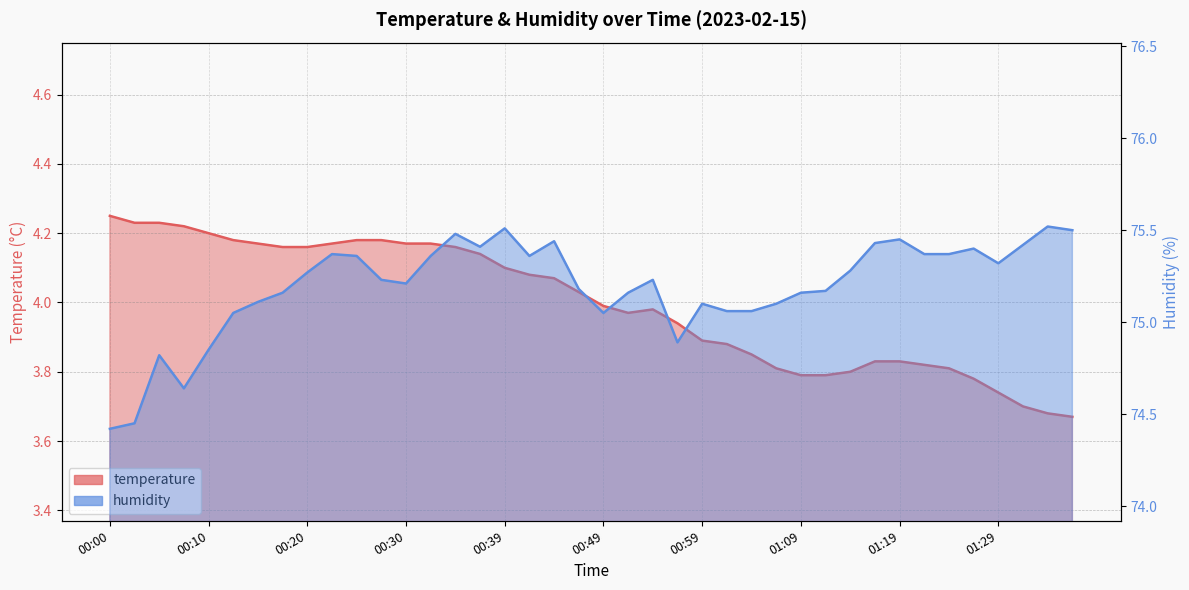

Reading left to right, list all the values displayed in this chart.

temperature: 00:00=4.2	00:02=4.2	00:05=4.2	00:07=4.2	00:10=4.2	00:12=4.2	00:15=4.2	00:17=4.2	00:20=4.2	00:22=4.2	00:25=4.2	00:27=4.2	00:30=4.2	00:32=4.2	00:35=4.2	00:37=4.1	00:39=4.1	00:42=4.1	00:44=4.1	00:47=4.0	00:49=4.0	00:52=4.0	00:54=4.0	00:57=3.9	00:59=3.9	01:02=3.9	01:04=3.9	01:07=3.8	01:09=3.8	01:12=3.8	01:14=3.8	01:16=3.8	01:19=3.8	01:21=3.8	01:24=3.8	01:26=3.8	01:29=3.7	01:31=3.7	01:34=3.7	01:36=3.7
humidity: 00:00=74.4	00:02=74.5	00:05=74.8	00:07=74.6	00:10=74.8	00:12=75.0	00:15=75.1	00:17=75.2	00:20=75.3	00:22=75.4	00:25=75.4	00:27=75.2	00:30=75.2	00:32=75.4	00:35=75.5	00:37=75.4	00:39=75.5	00:42=75.4	00:44=75.4	00:47=75.2	00:49=75.0	00:52=75.2	00:54=75.2	00:57=74.9	00:59=75.1	01:02=75.1	01:04=75.1	01:07=75.1	01:09=75.2	01:12=75.2	01:14=75.3	01:16=75.4	01:19=75.5	01:21=75.4	01:24=75.4	01:26=75.4	01:29=75.3	01:31=75.4	01:34=75.5	01:36=75.5